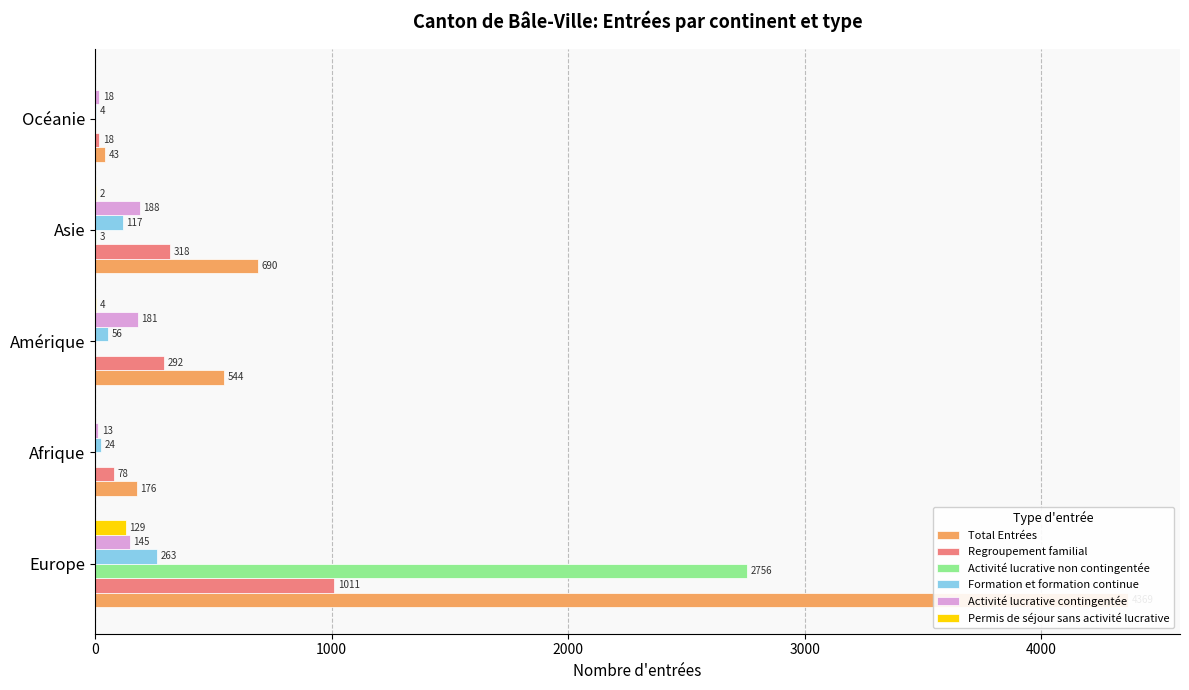

Which series has the largest total across all categories?

Total Entrées